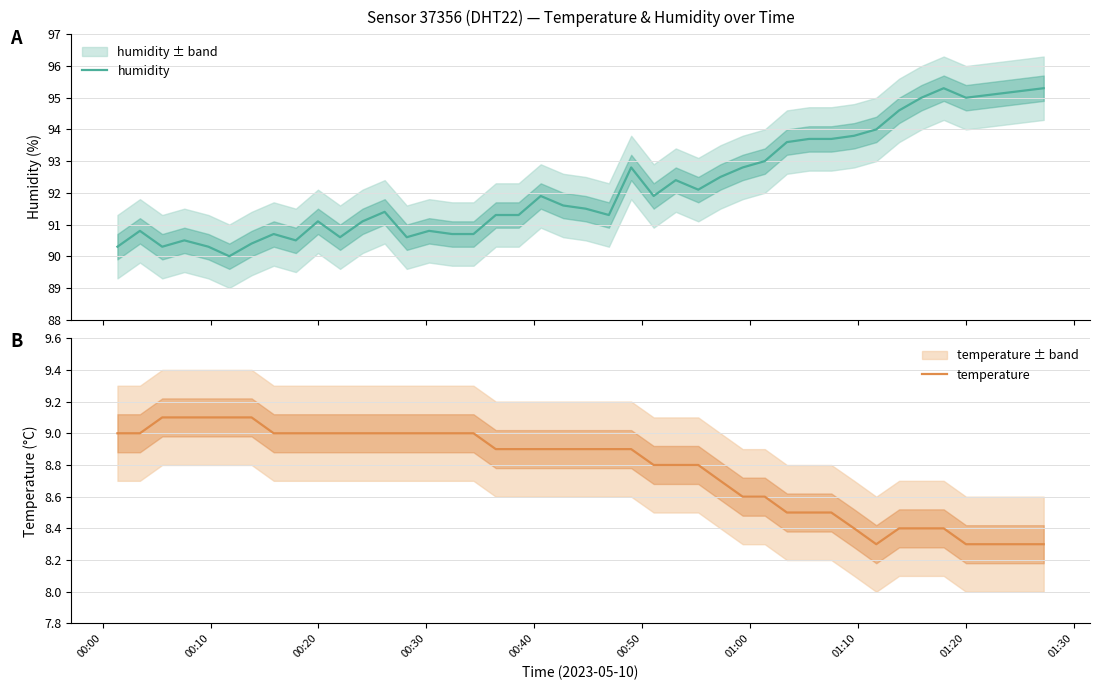

What is the minimum value for humidity?

90.0